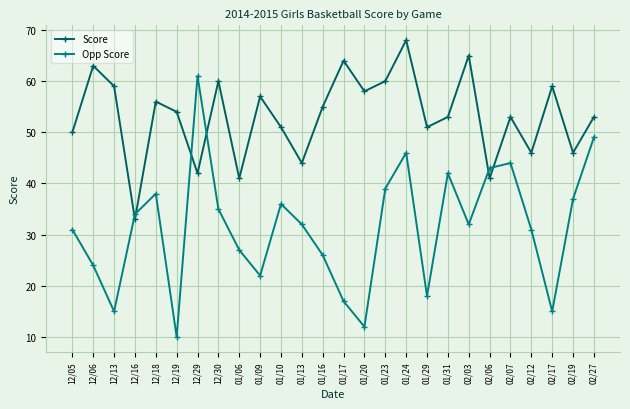

Read the Opp Score value at 01/23, to the nearest 10.

40